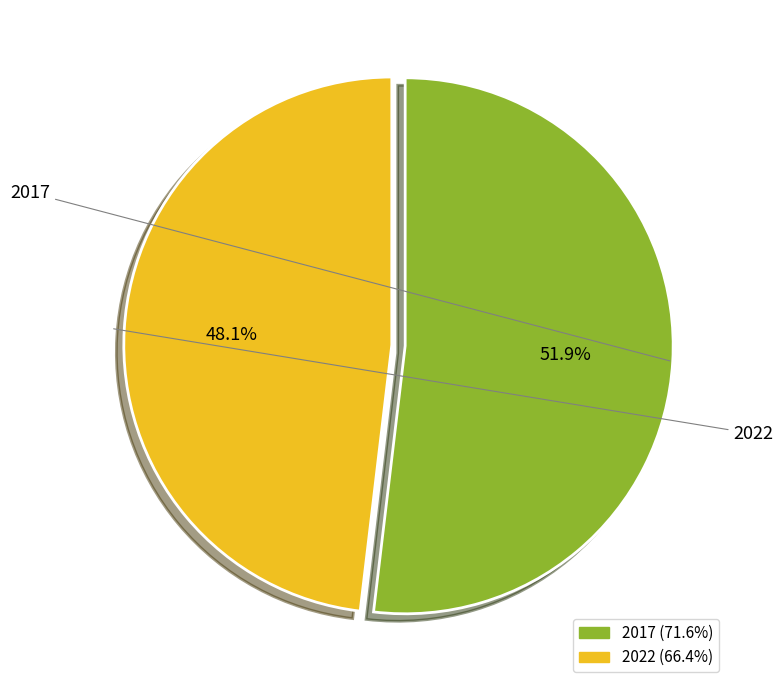

What is the total percentage of 2017 and 2022?

100.0%